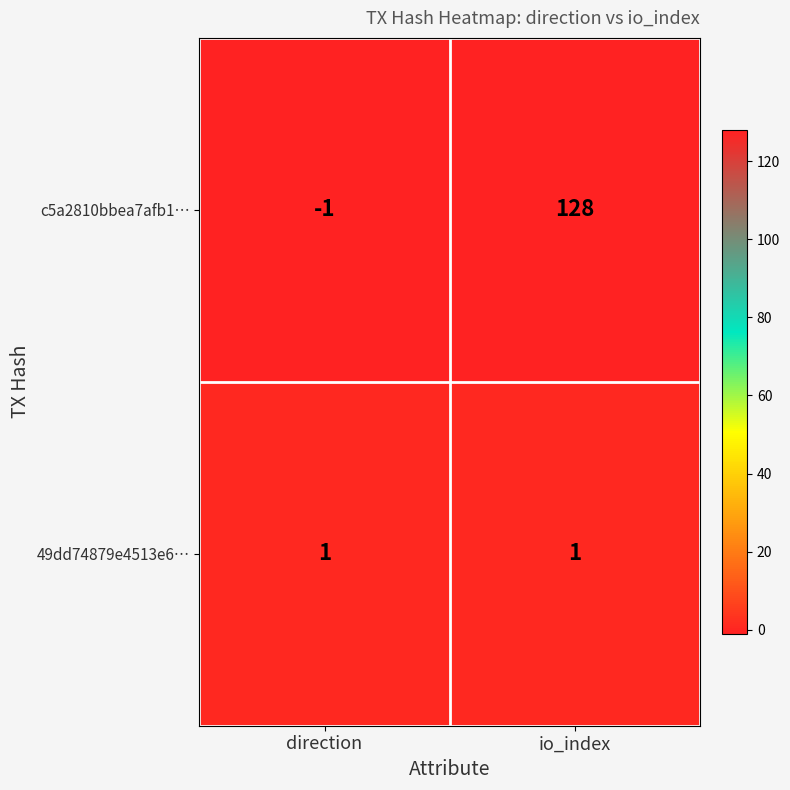

How many distinct data groups are displayed?

2